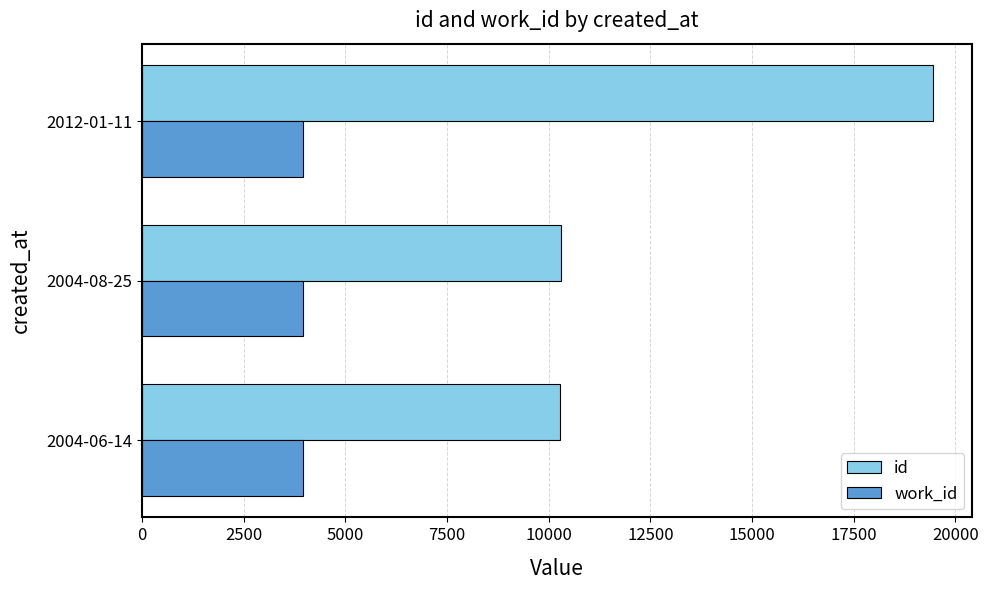

The value of work_id at 2004-08-25 is 852. True or false?

False